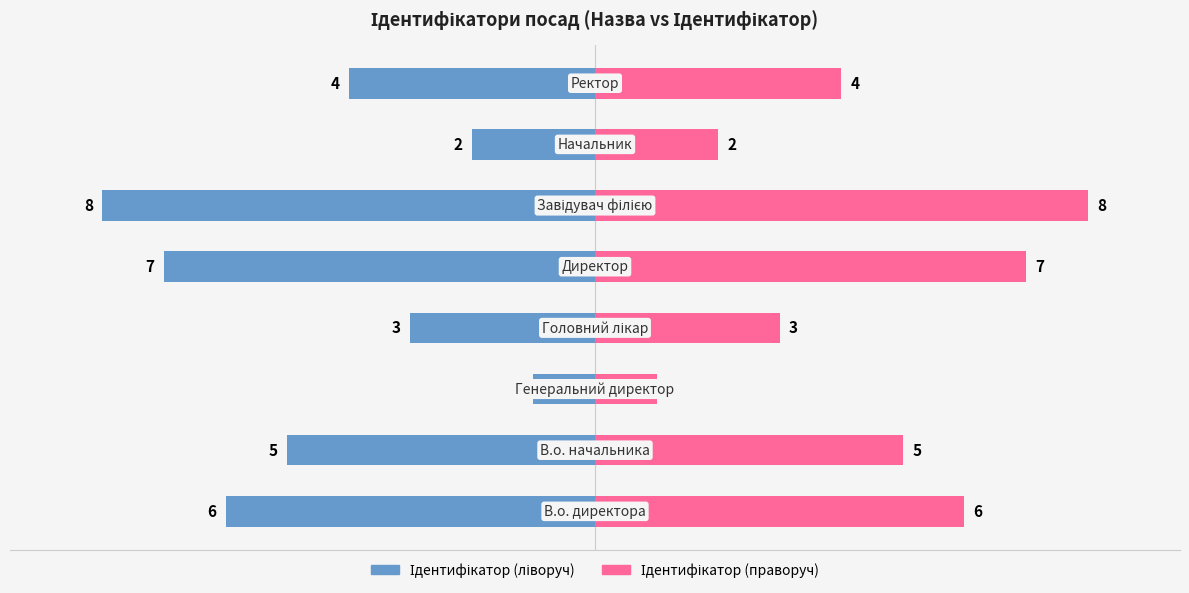

Count the number of data series in this chart.

2